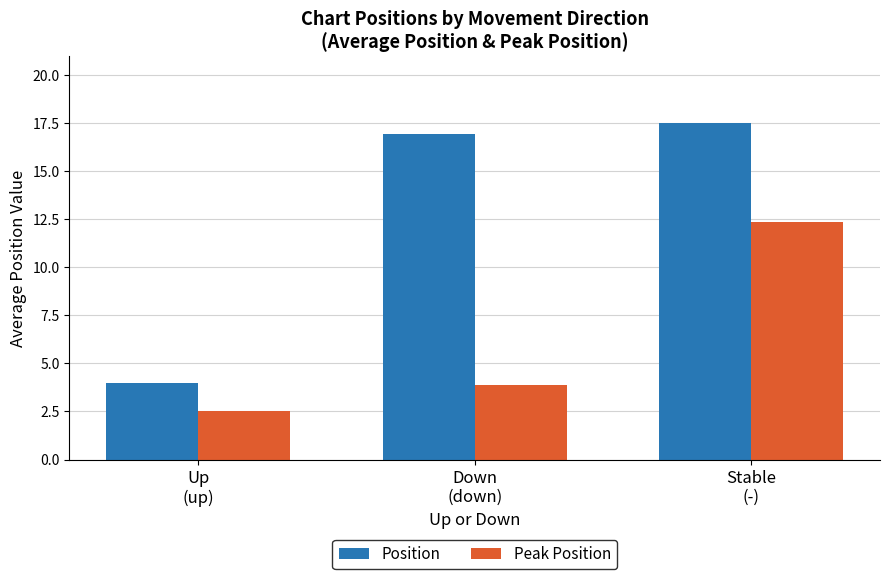

Which series has the widest spread of values?

Position